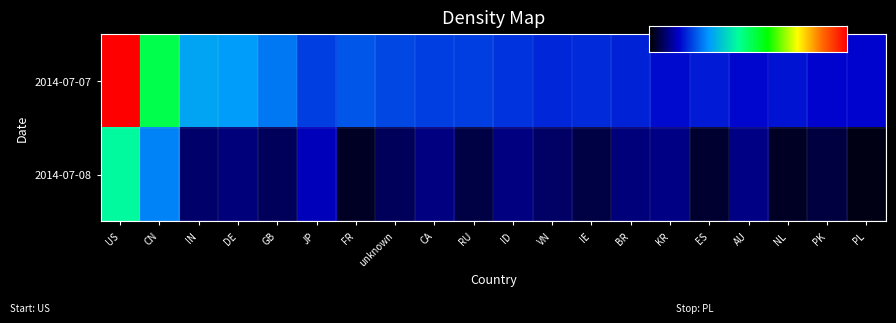

Reading left to right, transcribe all the data shown in this chart.

2014-07-07: 56188	11168	3165	2971	2090	1189	1531	1283	1167	1174	1014	894	942	812	605	749	571	681	520	526
2014-07-08: 7364	2309	98	150	72	396	9	66	164	39	157	89	34	143	177	15	178	7	31	2